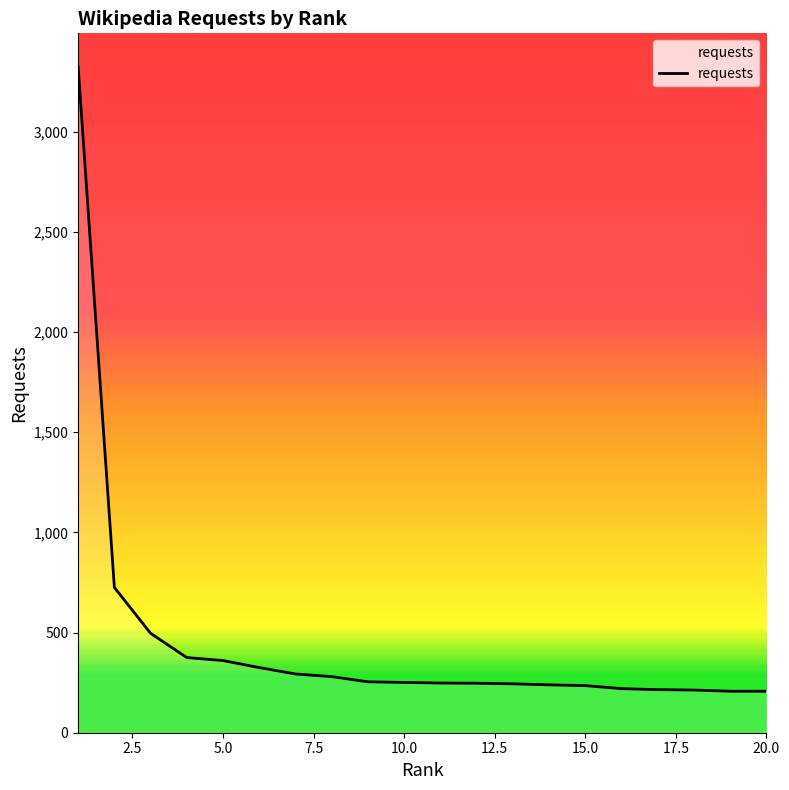

What is the difference between the maximum and minimum values?

3117